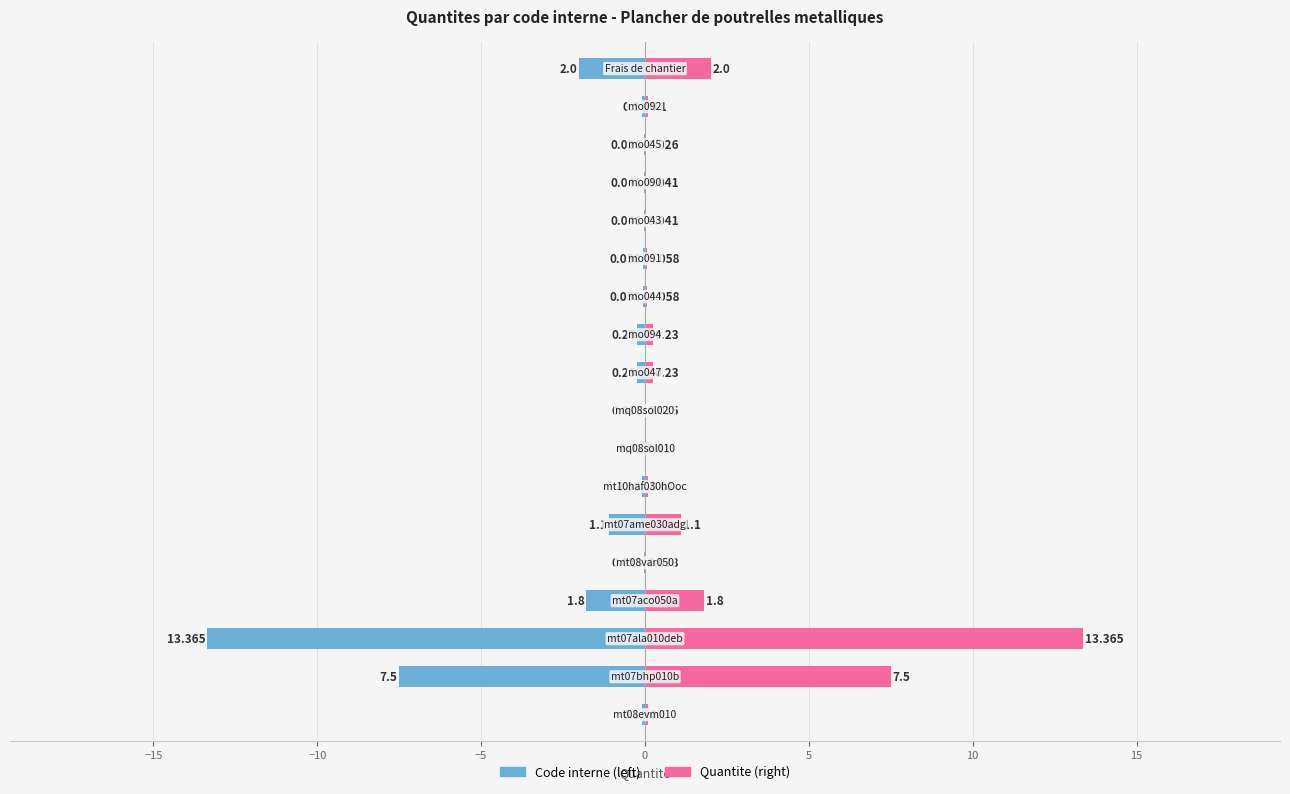

Reading left to right, extract all data points from this chart.

Code interne (left): -0.1	-7.5	-13.4	-1.8	-0.0	-1.1	-0.1	-0.0	-0.0	-0.2	-0.2	-0.1	-0.1	-0.0	-0.0	-0.0	-0.1	-2.0
Quantite (right): 0.1	7.5	13.4	1.8	0.0	1.1	0.1	0.0	0.0	0.2	0.2	0.1	0.1	0.0	0.0	0.0	0.1	2.0